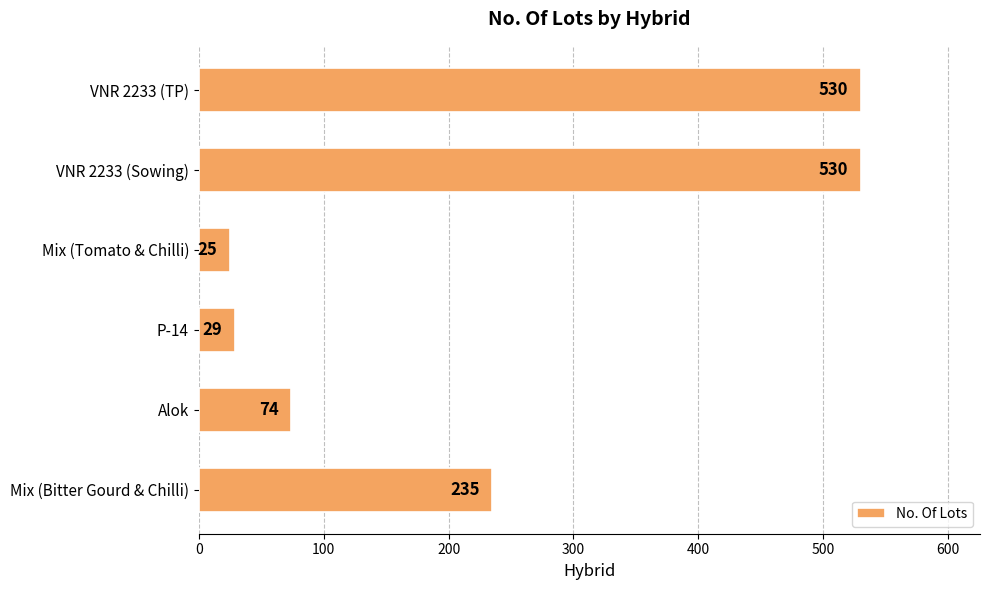

Where is the data nearest to the value 277?

Mix (Bitter Gourd & Chilli)